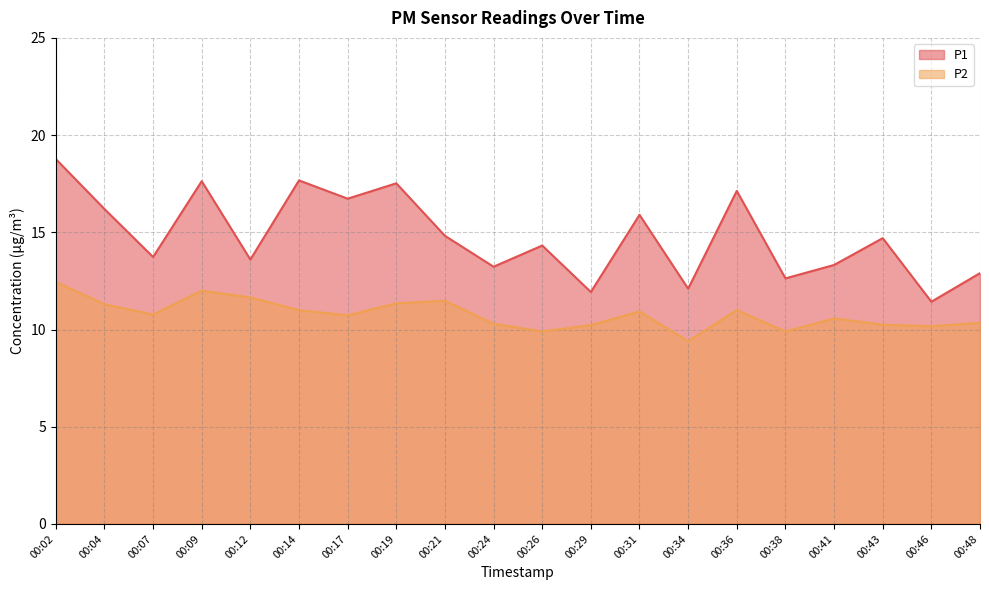

Which series changed the most between 00:12 and 00:41?

P2